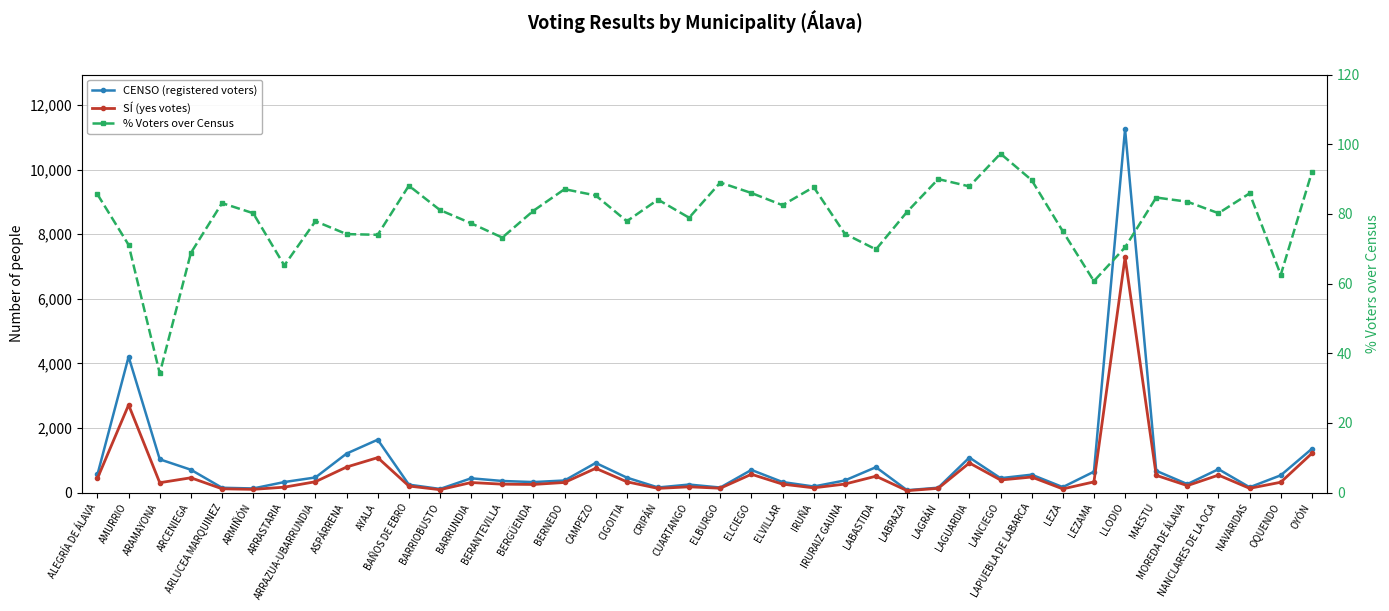

How many interior local valleys does the % Voters over Census series have?

12